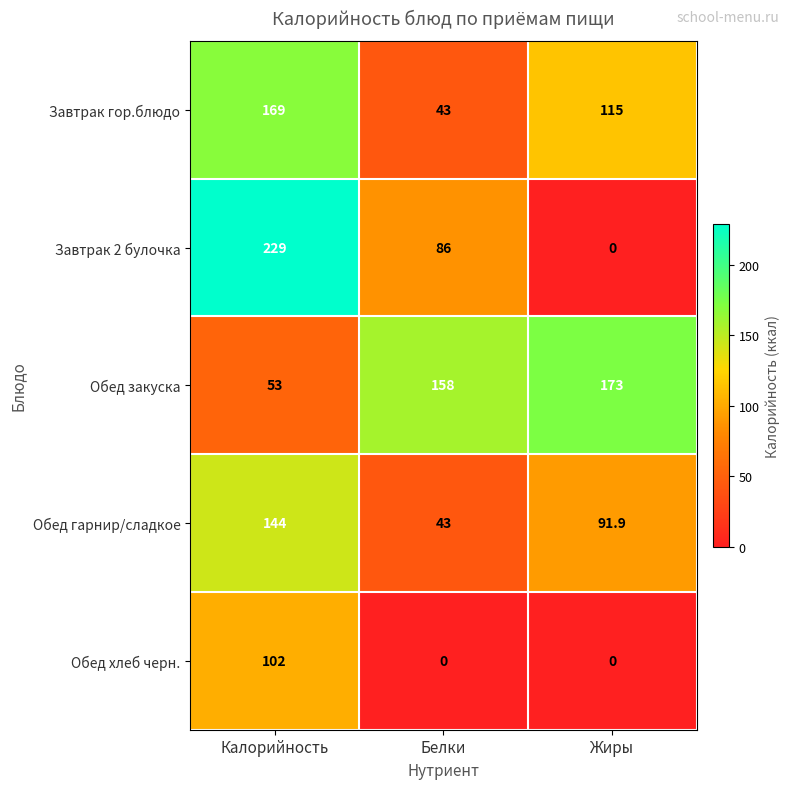

Is the value of Завтрак 2 булочка at Жиры greater than the value of Обед закуска at Калорийность?

No